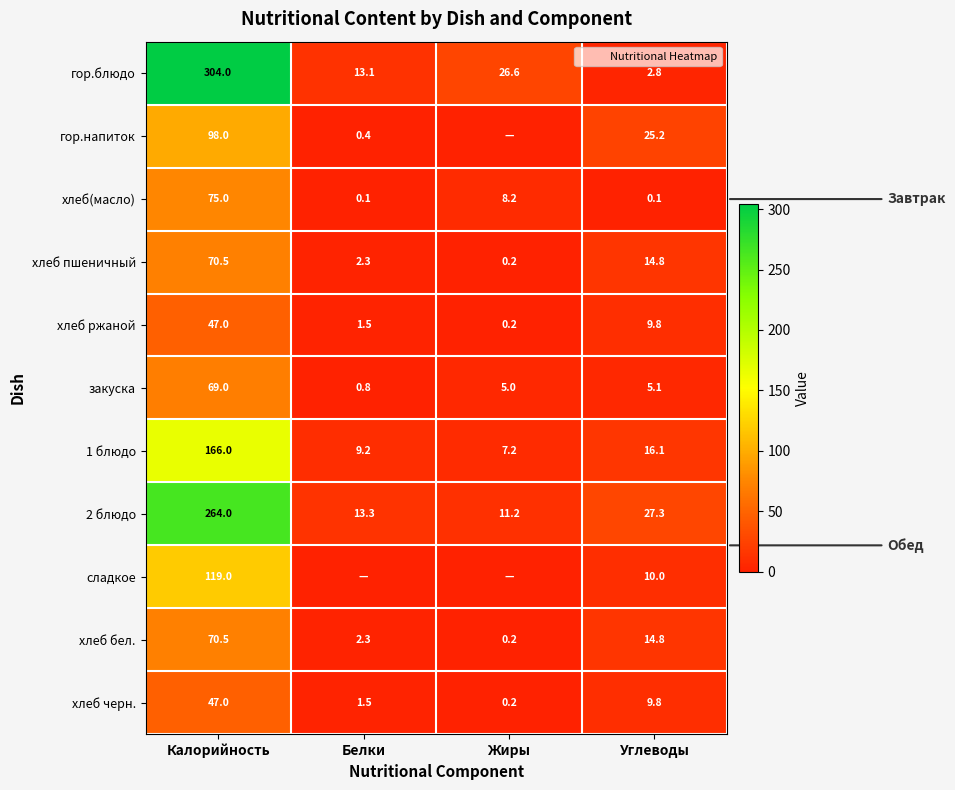

At which label does 2 блюдо first exceed 27?

Калорийность